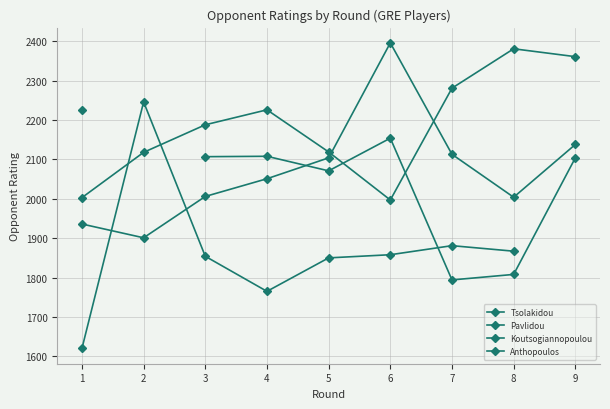

How many lines are shown in the chart?

4